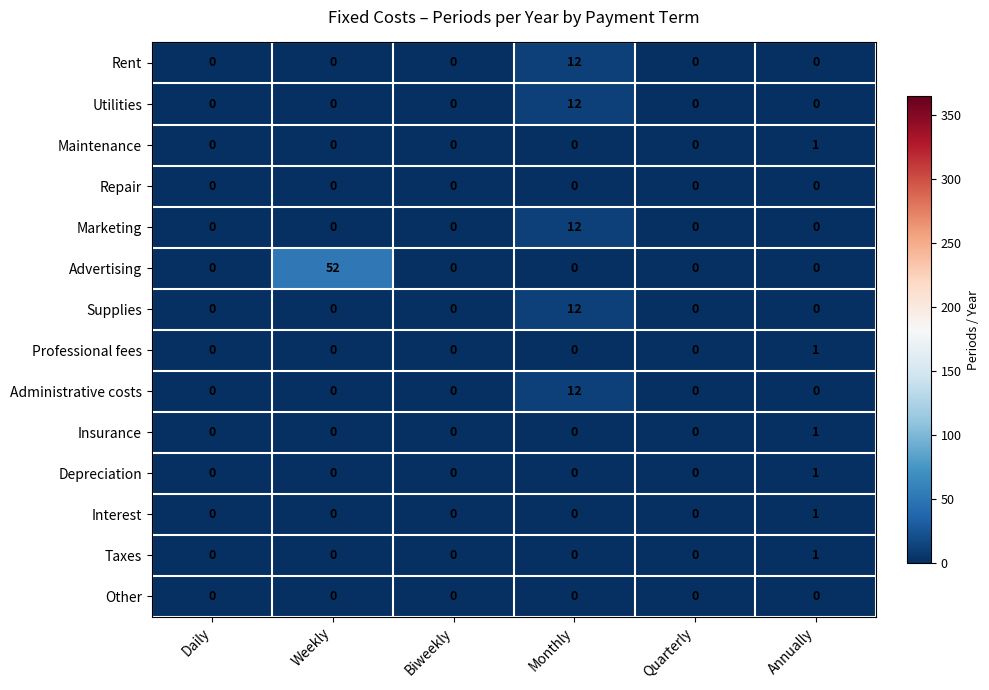

Which category has the highest value in the Marketing series?

Monthly